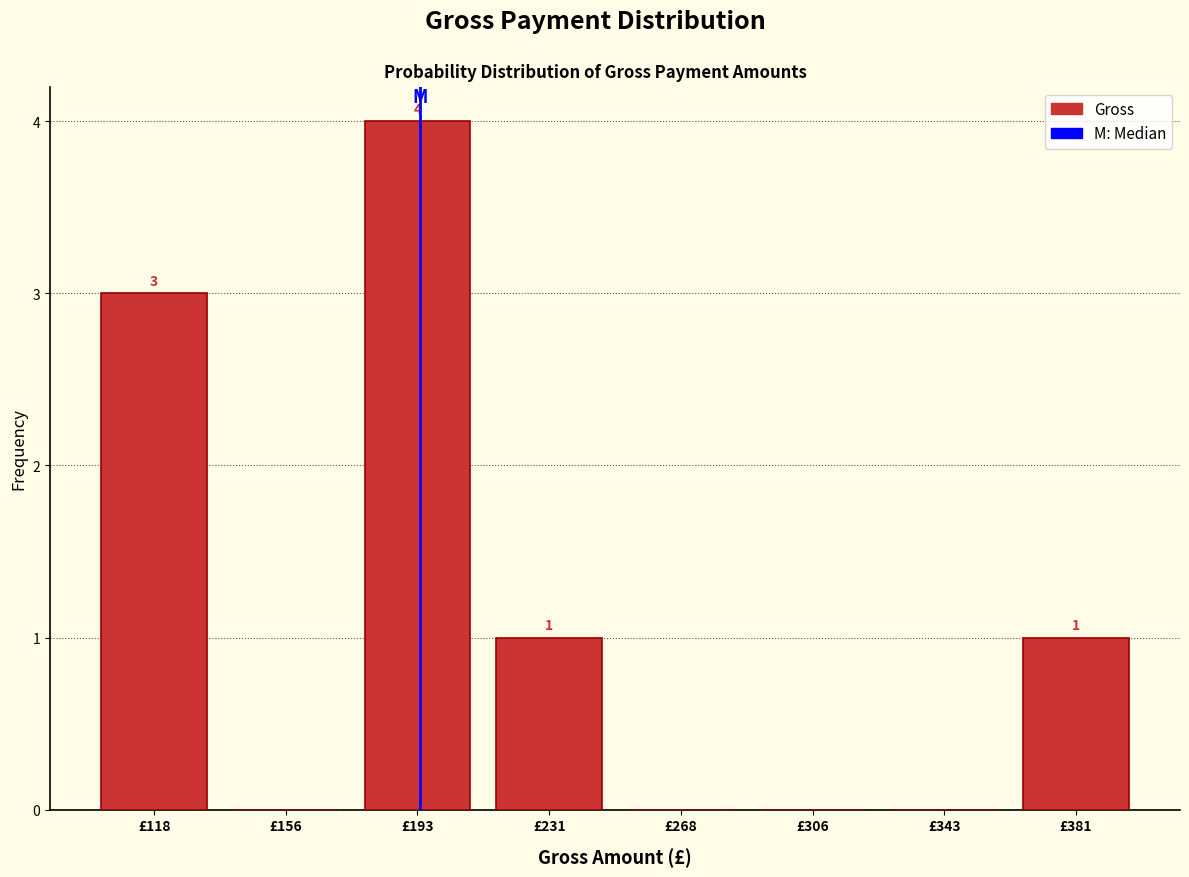

Which range on the x-axis has the tallest bar?

175.0 to 212.5